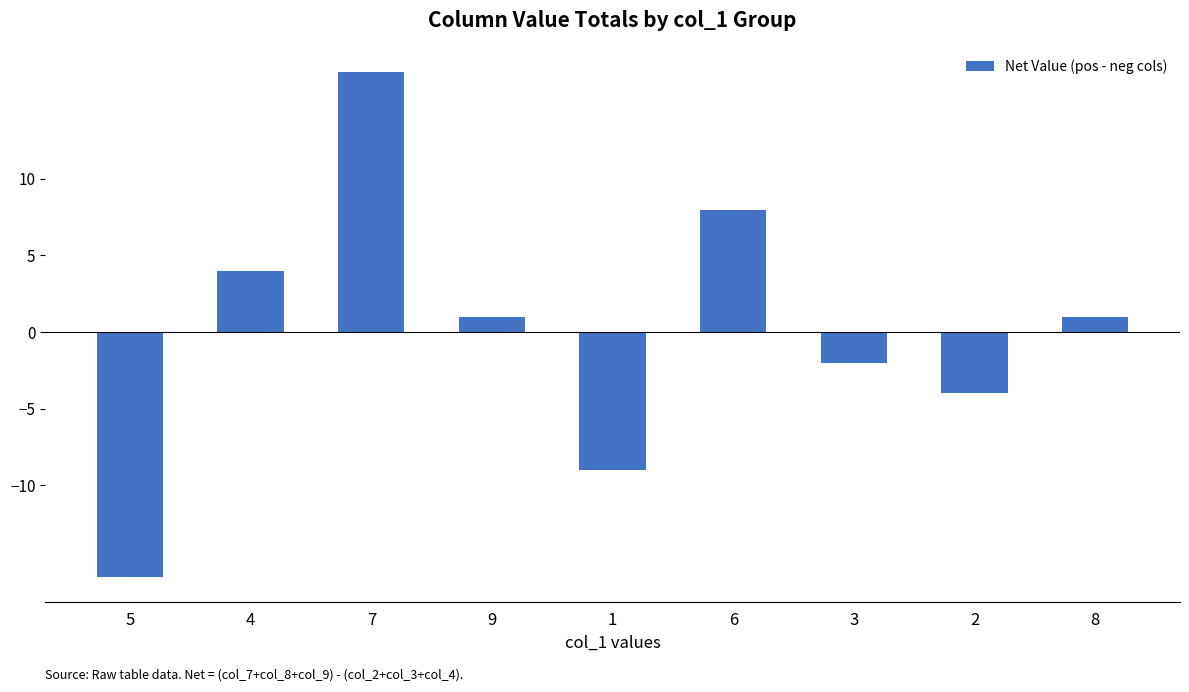

Which has a higher value, 1 or 9?

9